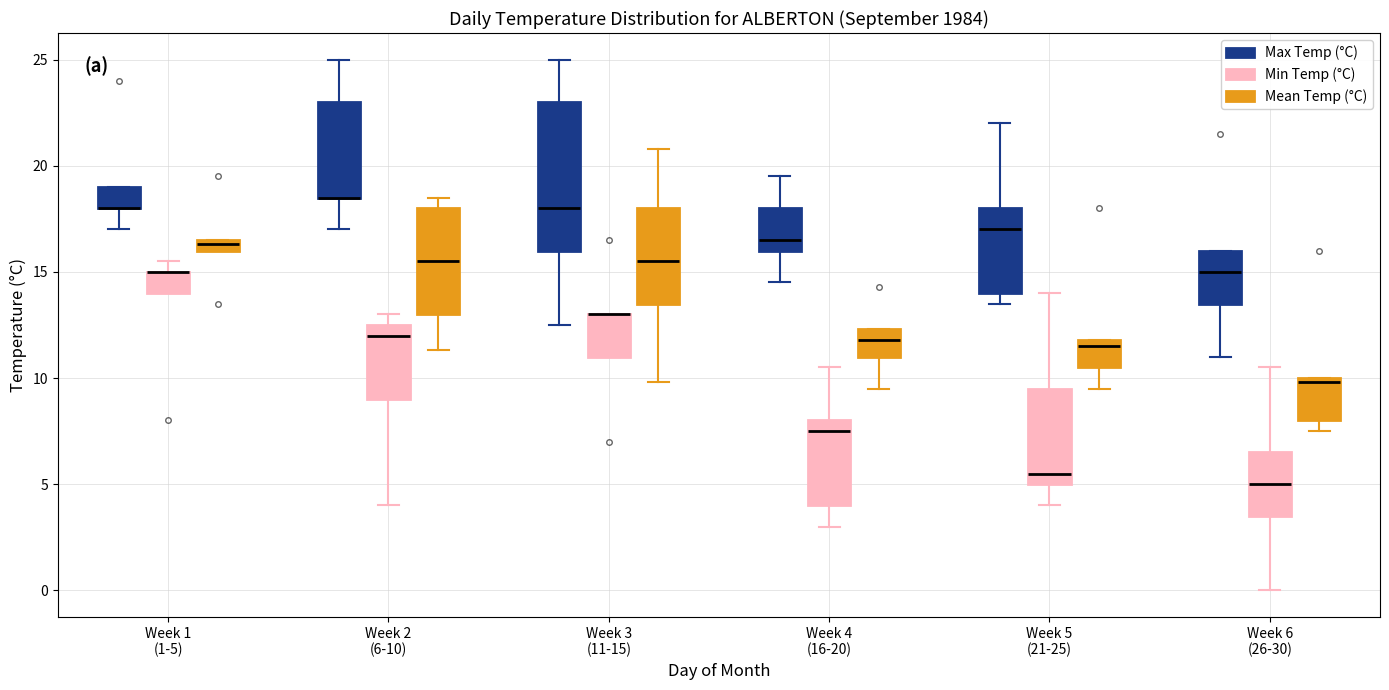

Where does the upper whisker of the box for Week 2 (6-10) (Max Temp (°C)) end on the y-axis? The values are not printed on the chart, so give them approximately, as read against the axis.

25.0